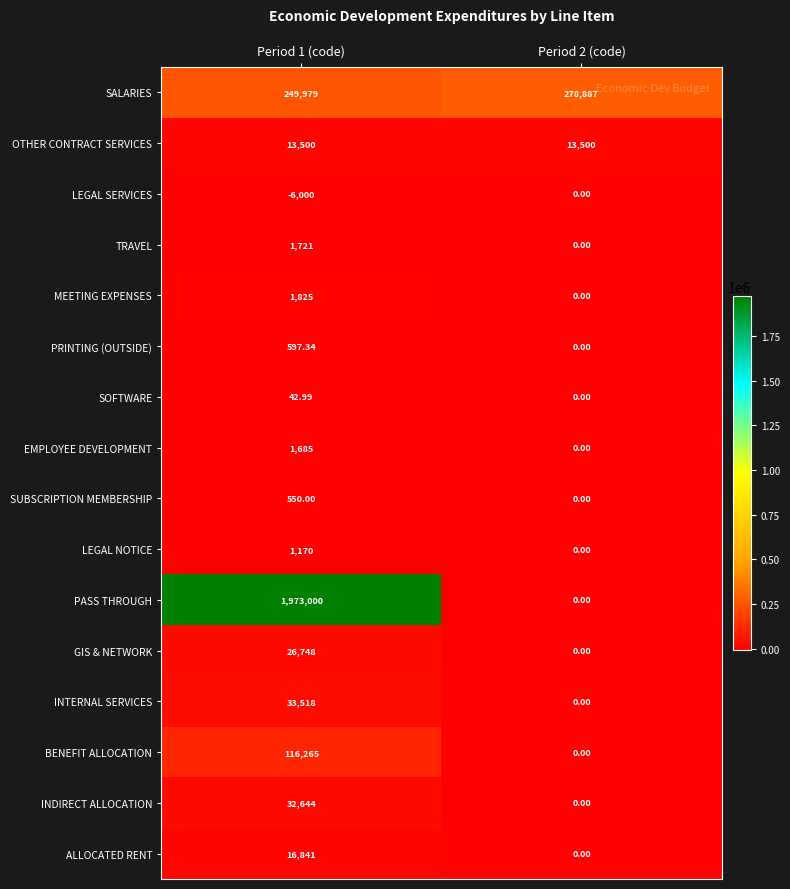

At which category is the sum across all series the highest?

Period 1 (code)